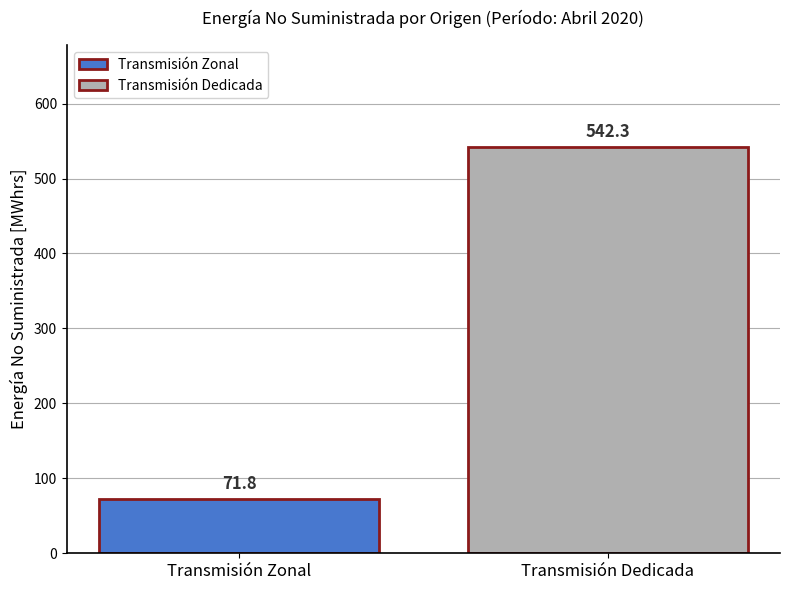

Approximately how many times larger is the value at Transmisión Zonal compared to Transmisión Dedicada?

0.1